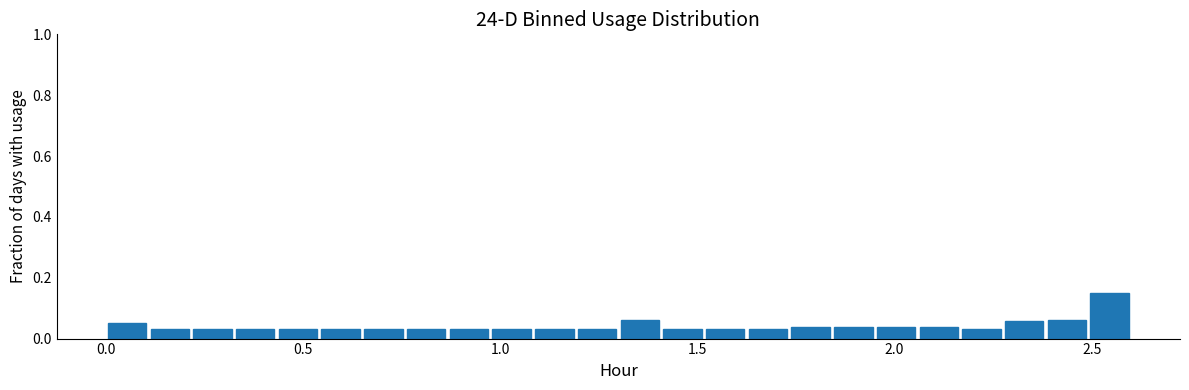

Read against the x-axis, roughly where is the centre of the tallest bar?

2.55